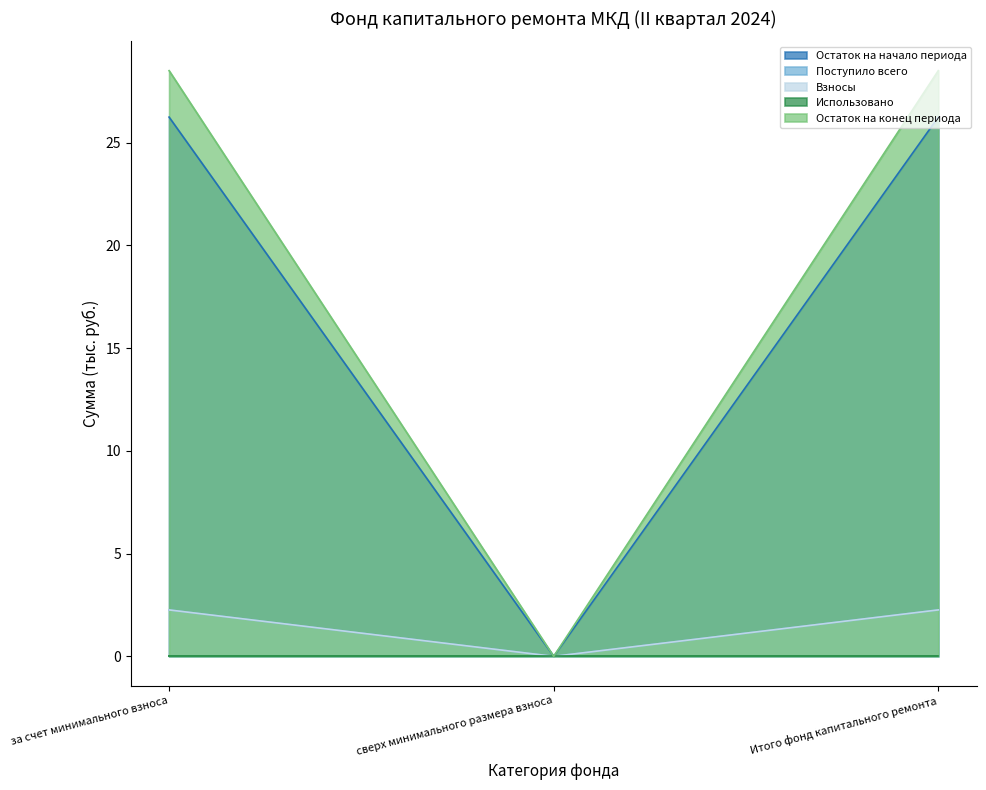

True or false: Взносы has a value of 3.3 at за счет минимального взноса.

False